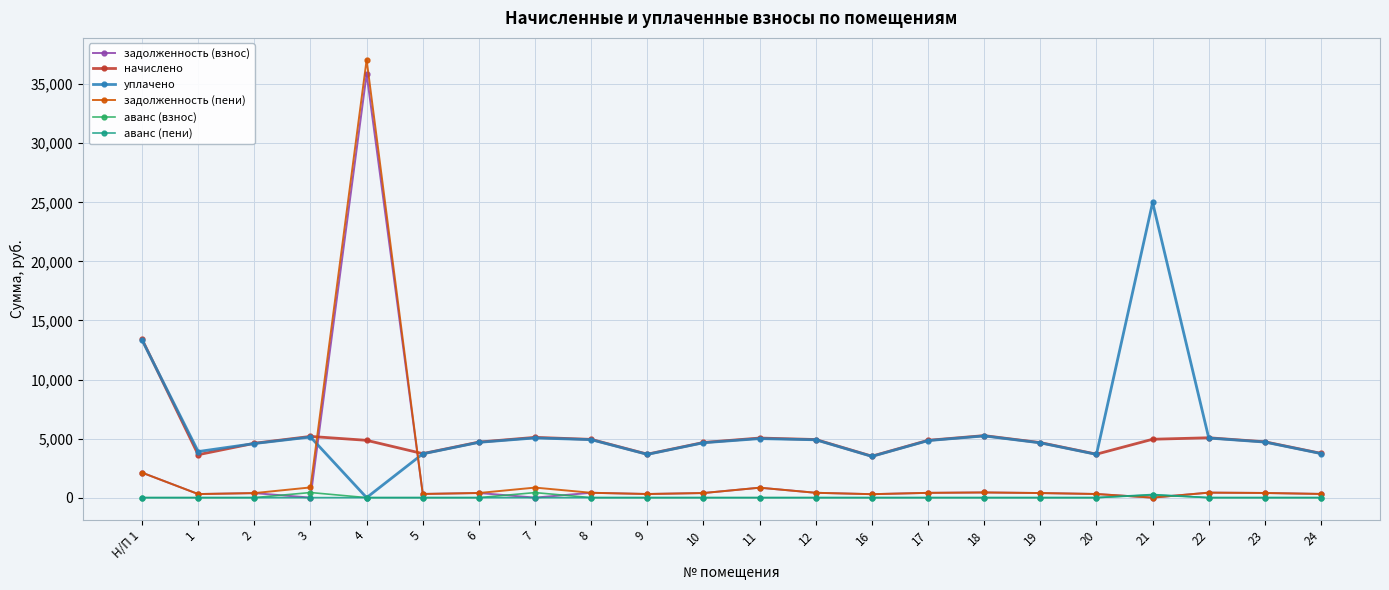

How many values in задолженность (пени) are above zero?

21